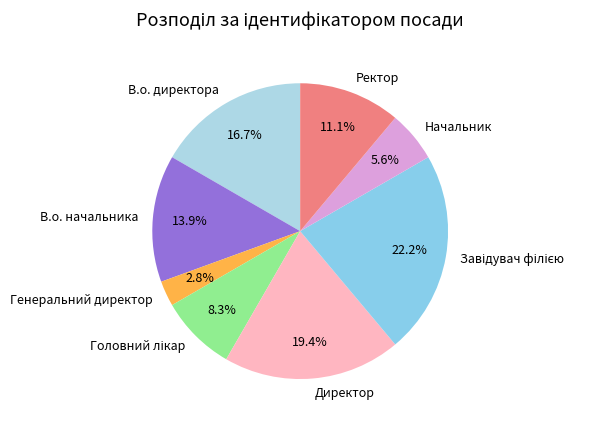

Which slice is the smallest?

Генеральний директор